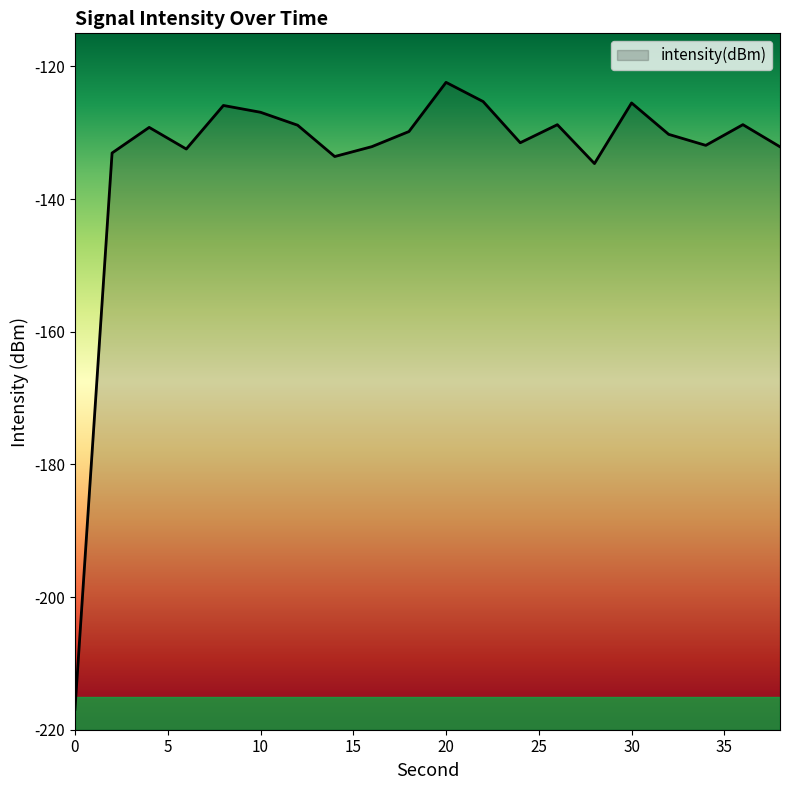

At which label does the data first exceed -129?

8